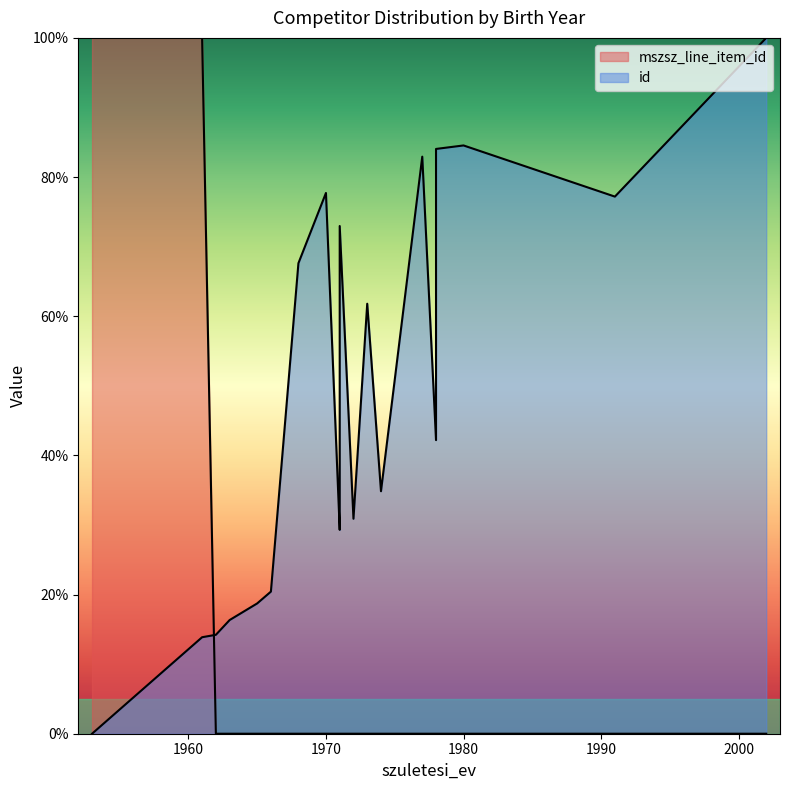

At which category does the chart reach its peak across all series?

1961